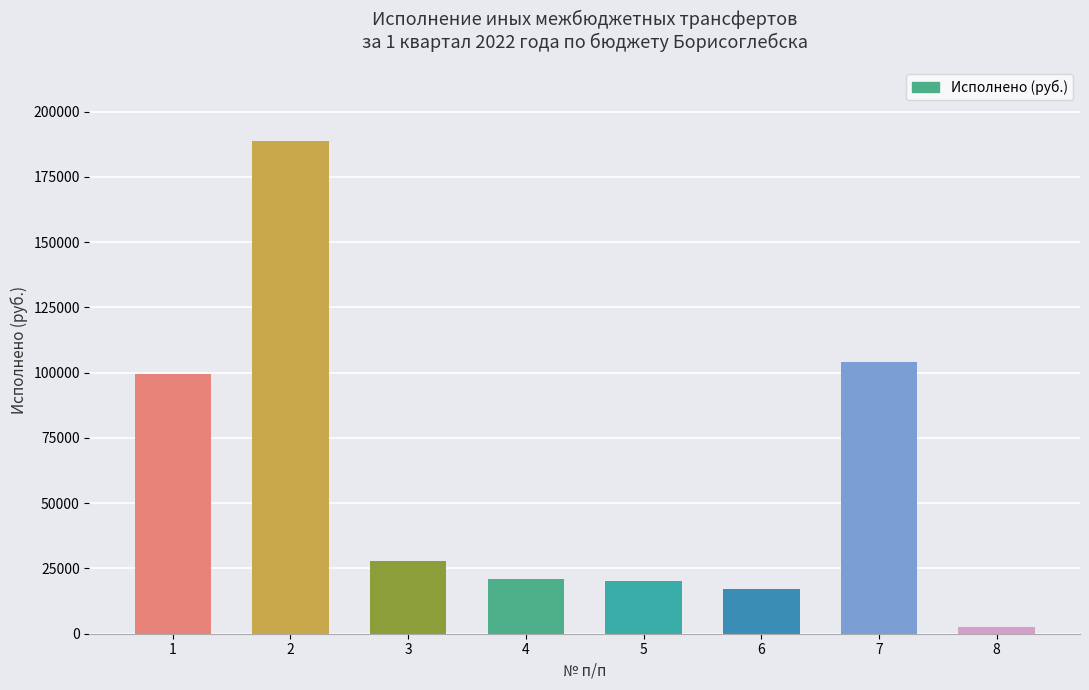

The value at 4 is 21134. True or false?

True